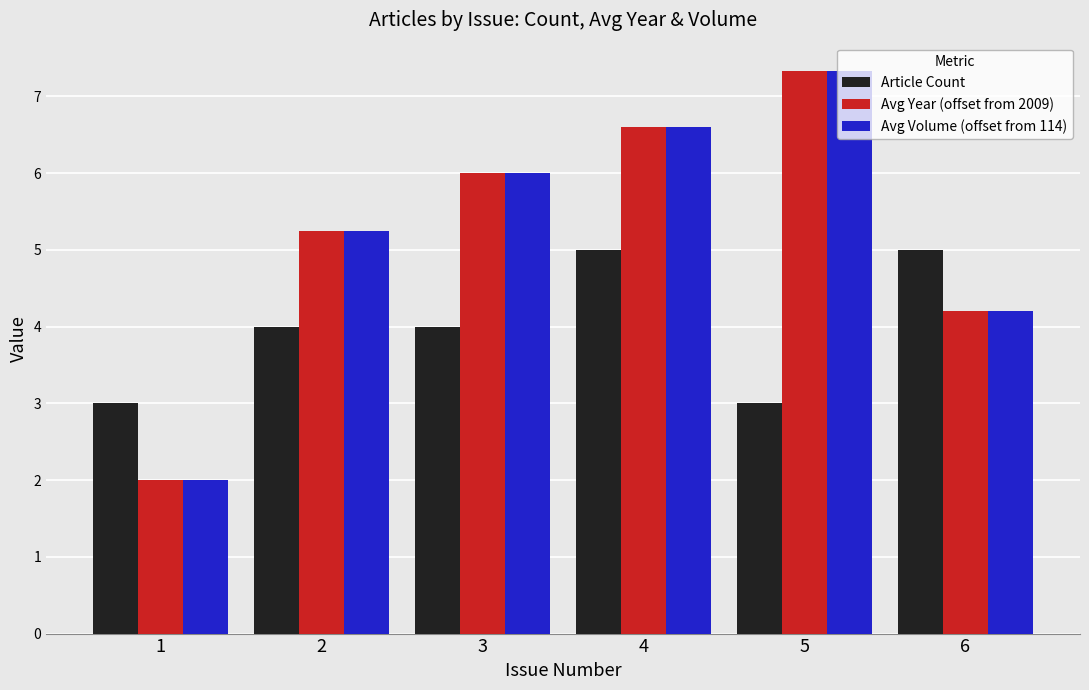

What is the average value of the Avg Volume (offset from 114) series?

5.2